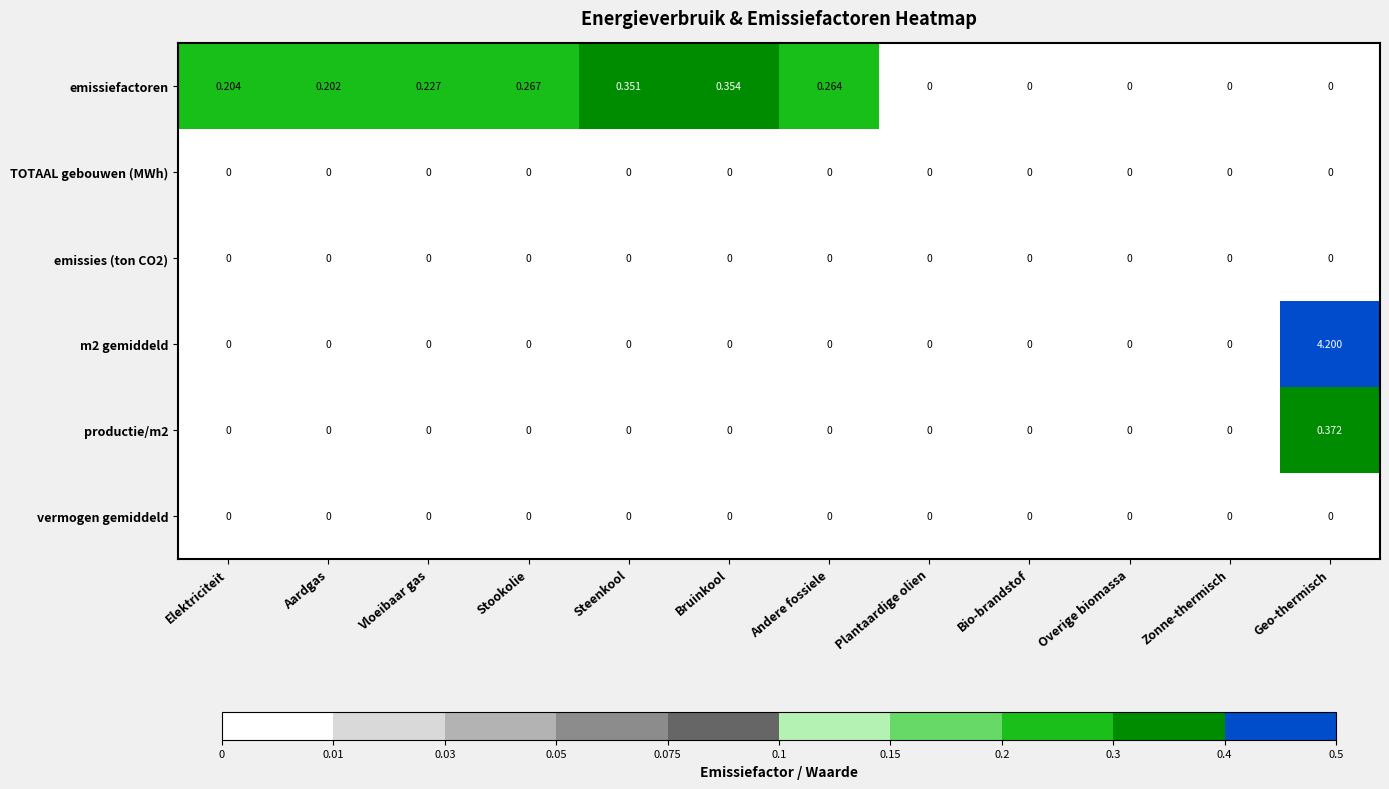

Which label corresponds to the largest value in the chart?

Geo-thermisch